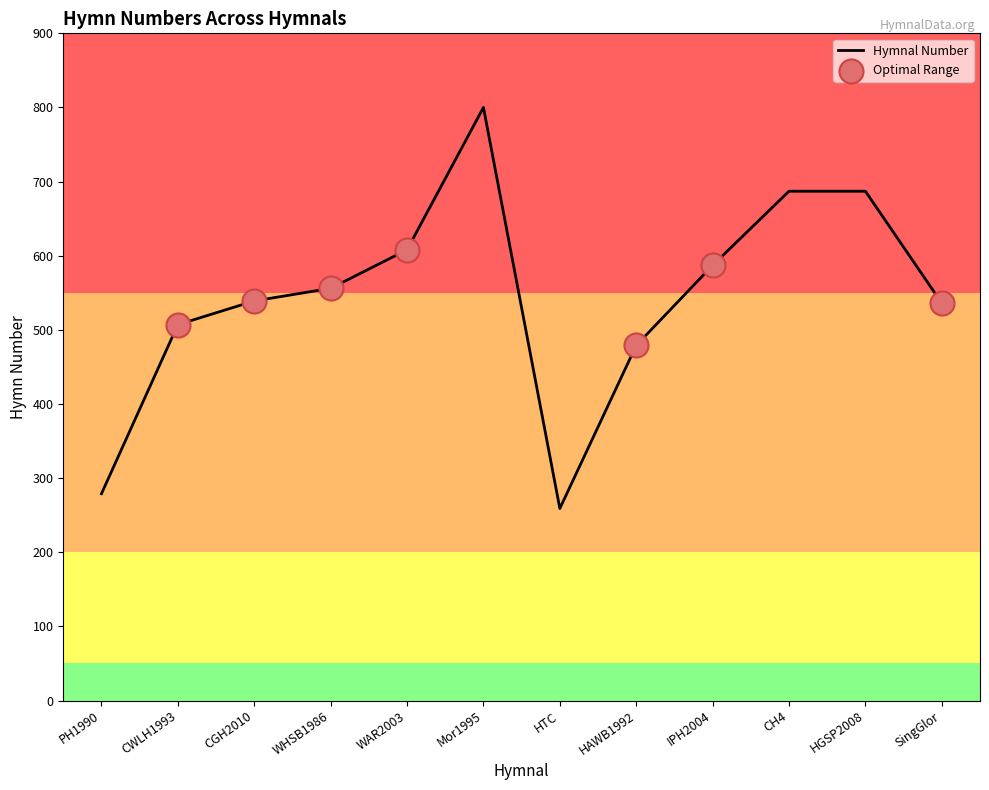

Between CGH2010 and WAR2003, which is larger?

WAR2003